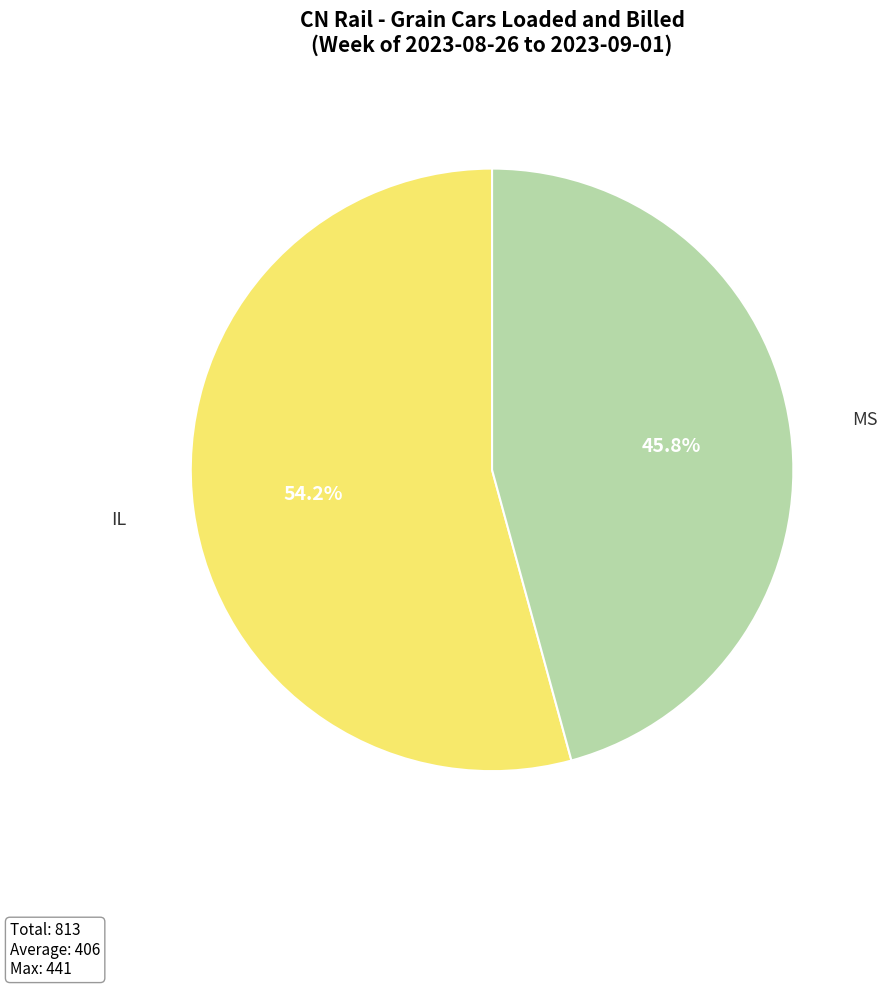

Which category has the smallest portion of the pie?

MS